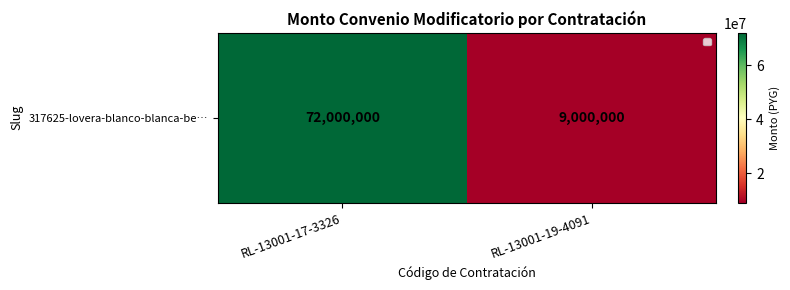

What is the sum of the values at RL-13001-19-4091 and RL-13001-17-3326?

81000000